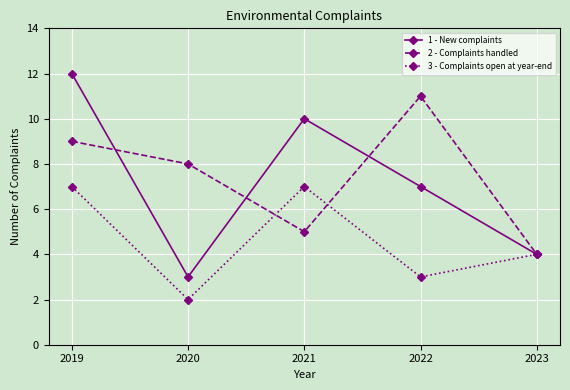

At which category does 3 - Complaints open at year-end reach its first local valley?

2020